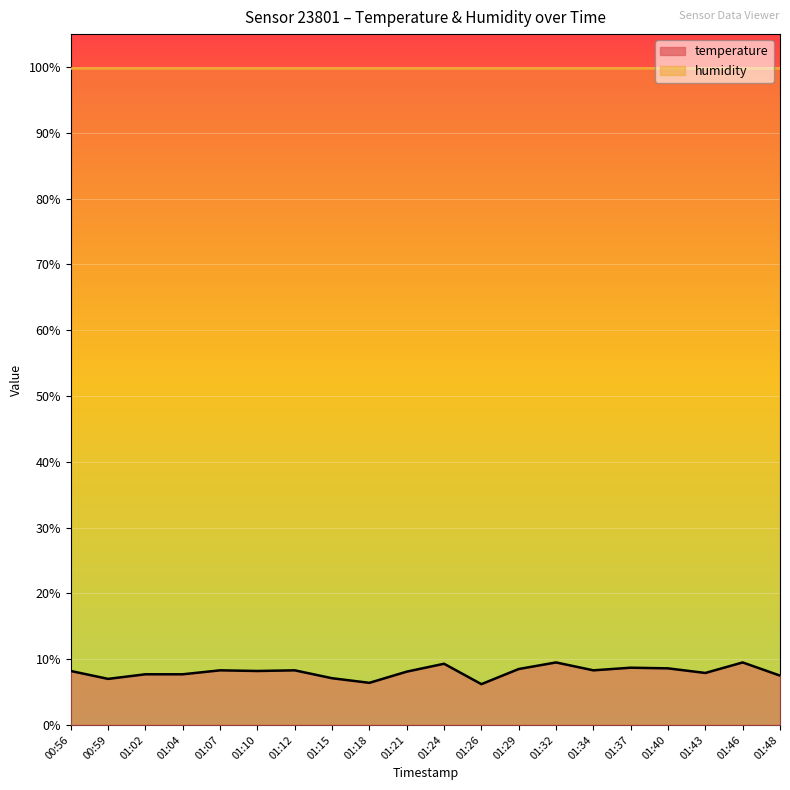

What is the difference between the maximum and minimum values?

3.3